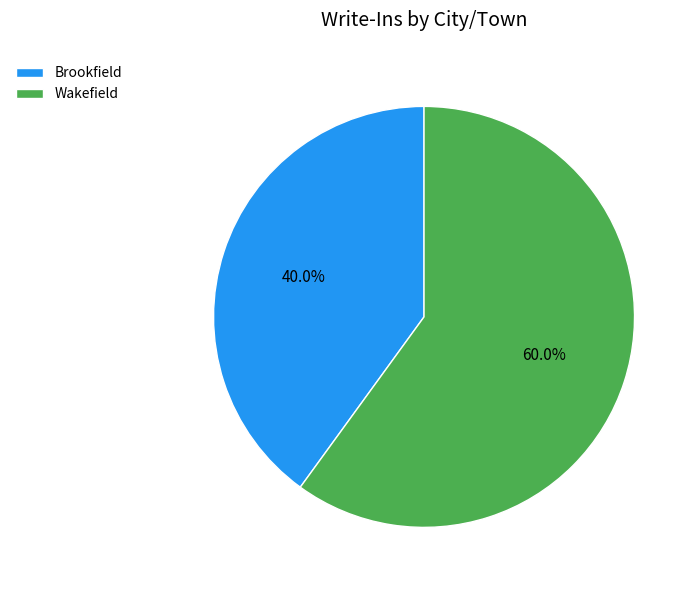

The Brookfield slice represents 33% of the pie. True or false?

False